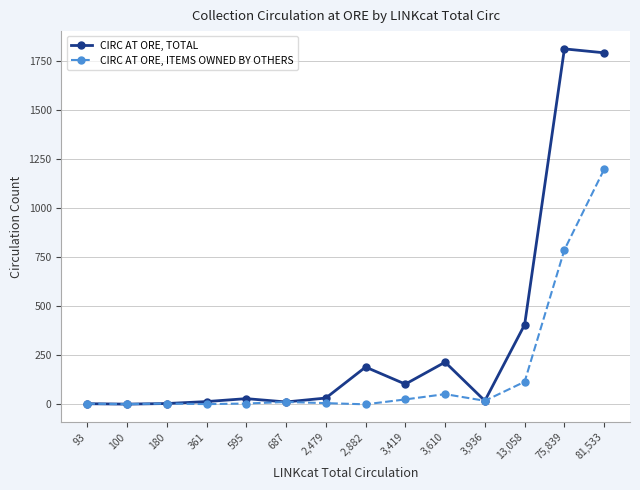

What is the difference between the CIRC AT ORE, ITEMS OWNED BY OTHERS values at 687 and 13,058?

103